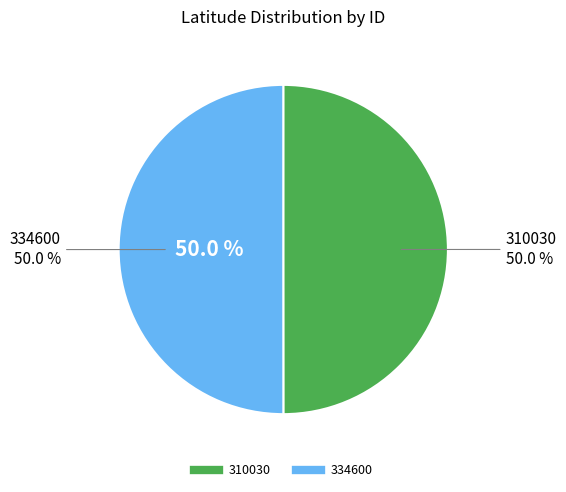

Rank the categories by value from highest to lowest.

334600, 310030